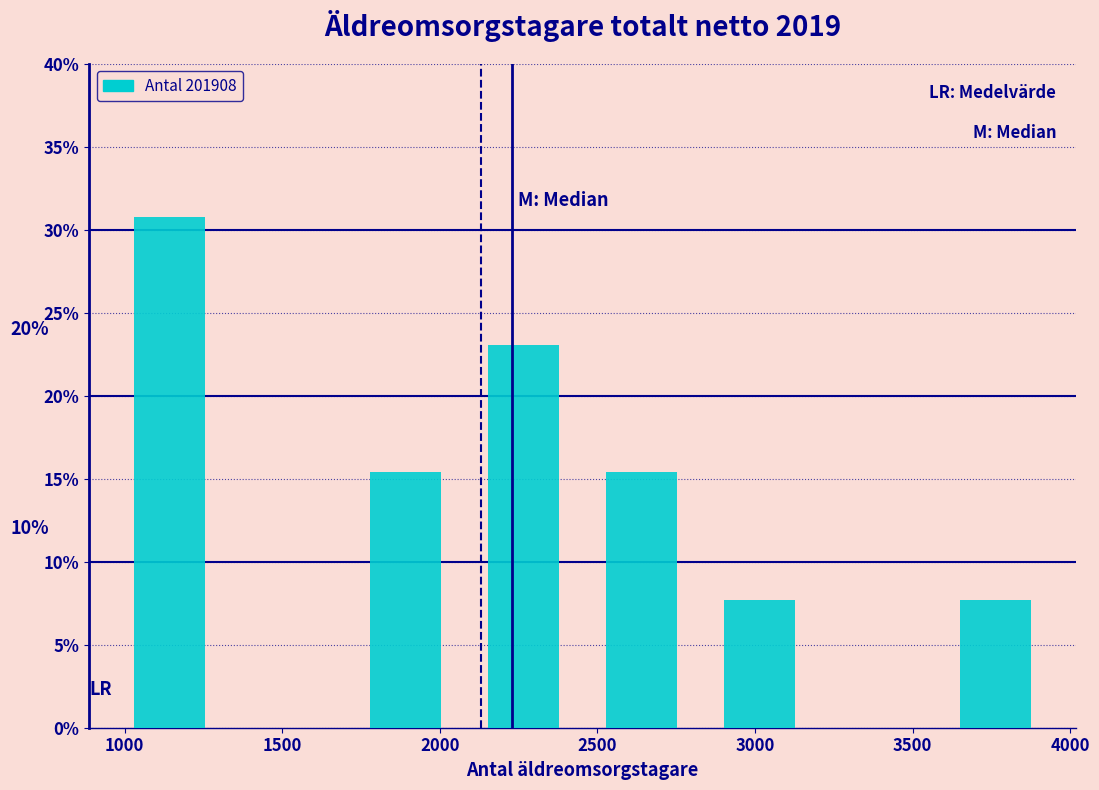

Over which range of the x-axis is the bar tallest?

950 to 1350